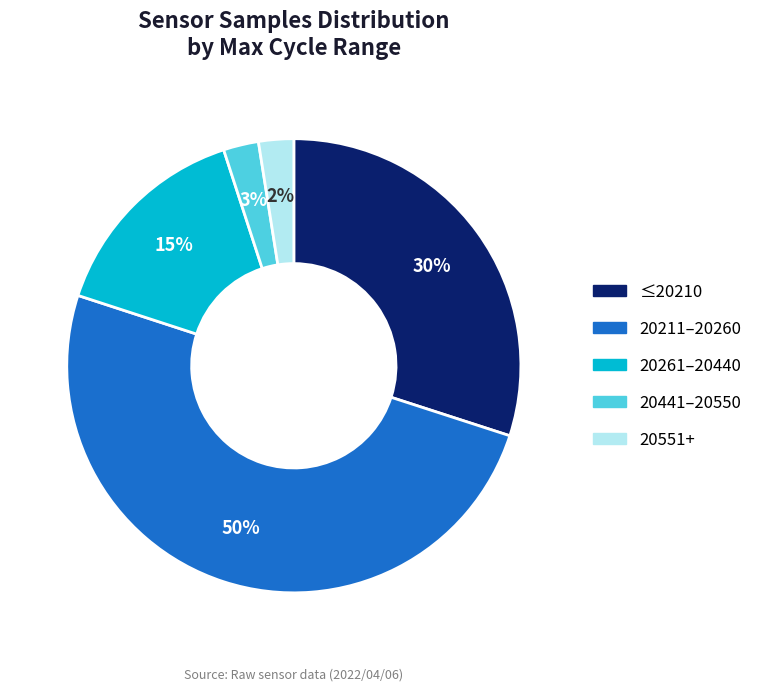

To the nearest percent, what is the average slice percentage?

20%